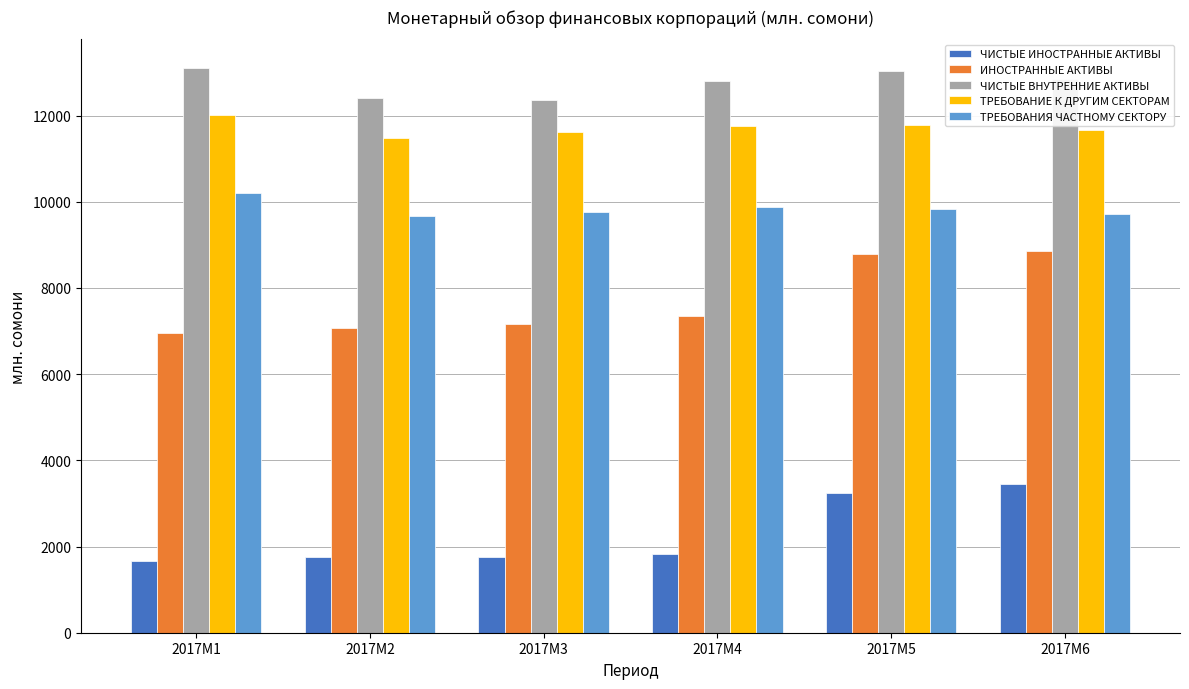

At how many categories does at least one series exceed 11975?

6